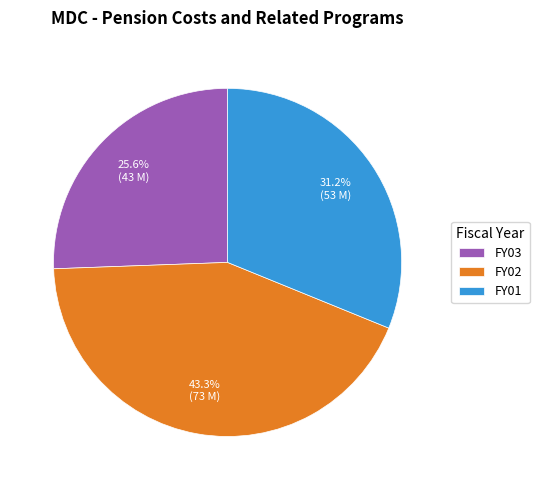

To the nearest percent, what is the difference between the FY02 and FY03 slice percentages?

18%